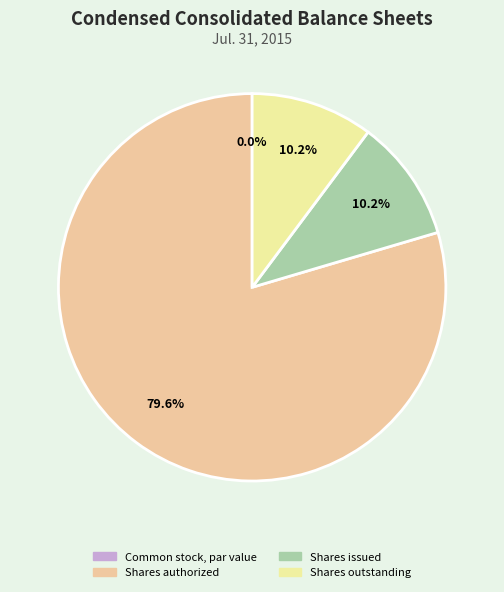

Rank the categories by value from lowest to highest.

Common stock, par value, Shares issued, Shares outstanding, Shares authorized